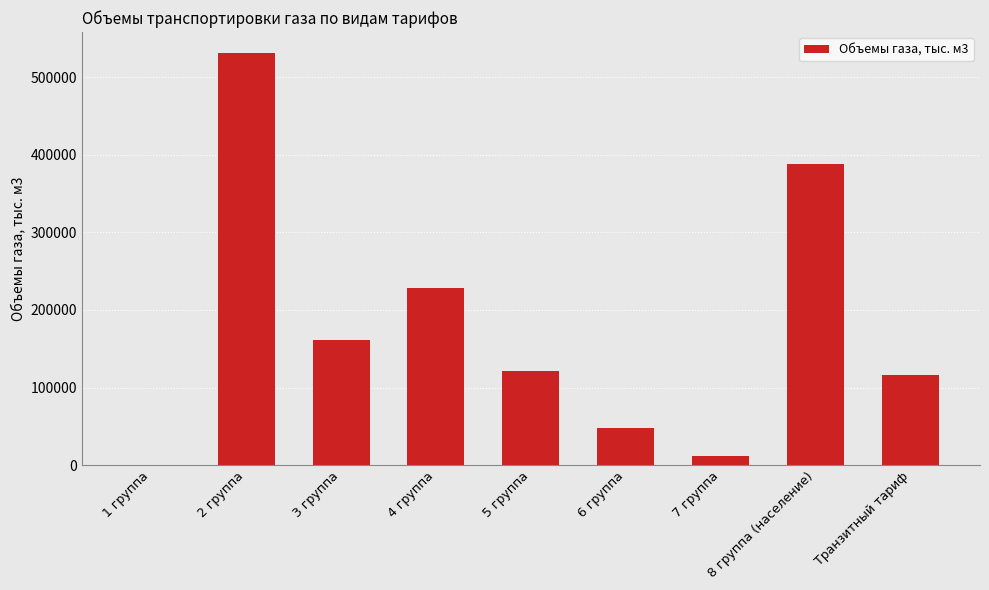

At which label is the value closest to 265711?

4 группа